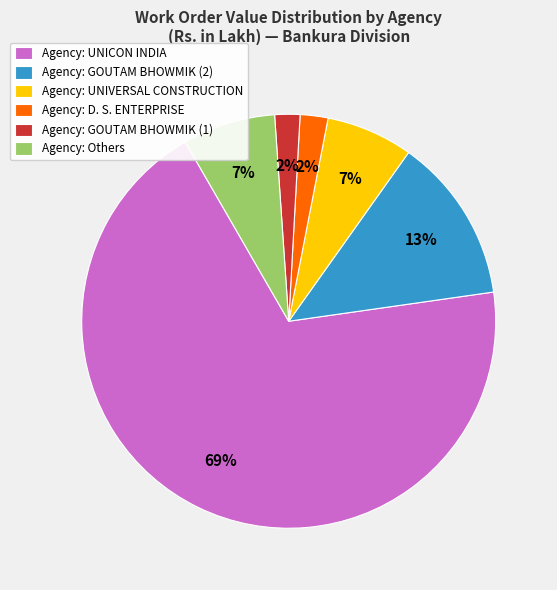

Which slice is the largest?

Agency: UNICON INDIA